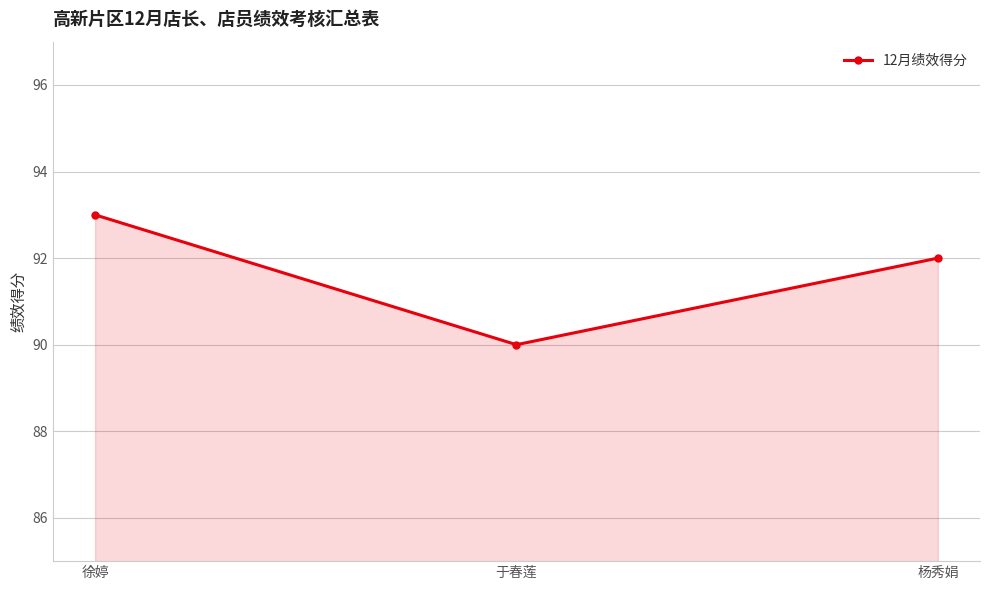

Rank the categories by value from highest to lowest.

徐婷, 杨秀娟, 于春莲